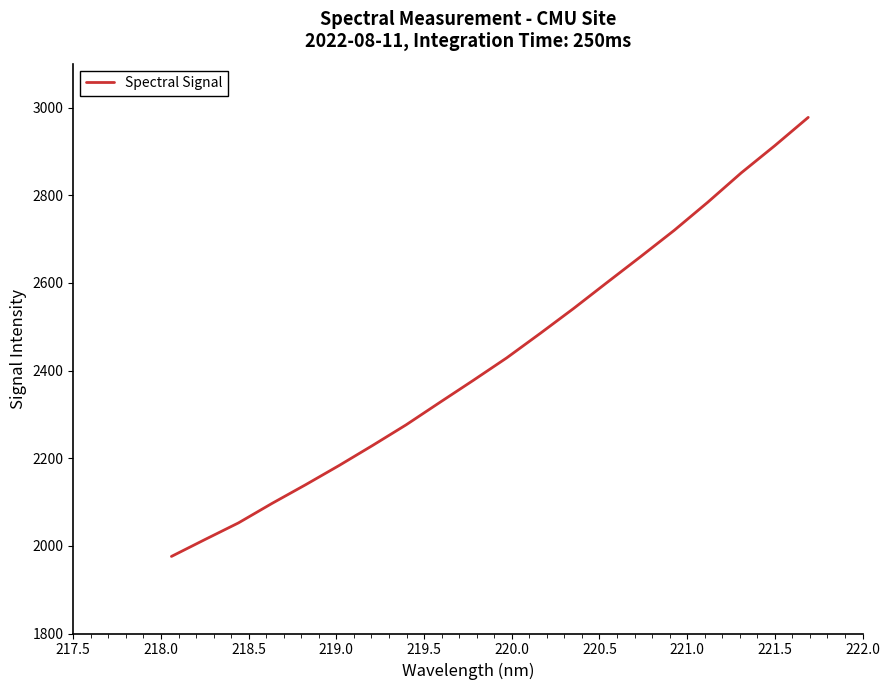

What is the maximum value shown in the chart?

2977.4